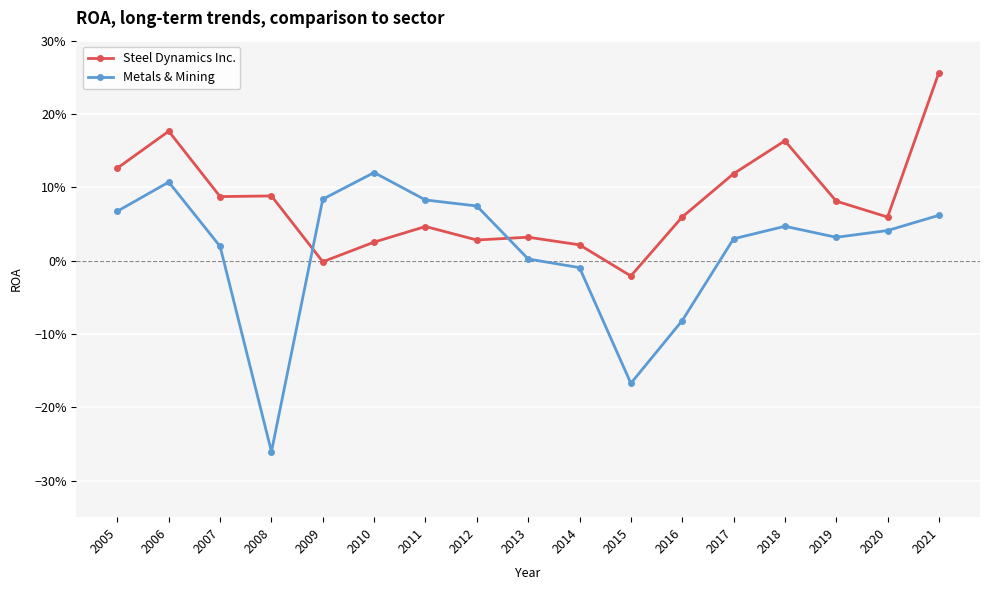

Rank the series by their average value, from lowest to highest.

Metals & Mining, Steel Dynamics Inc.